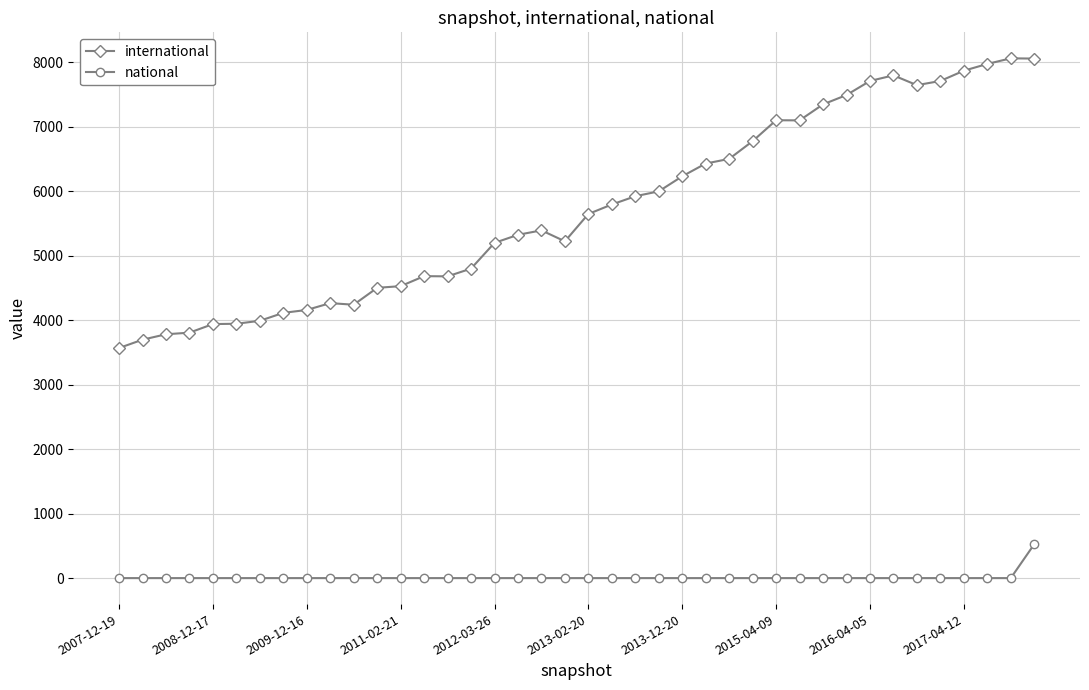

What is the average value of the international series?

5723